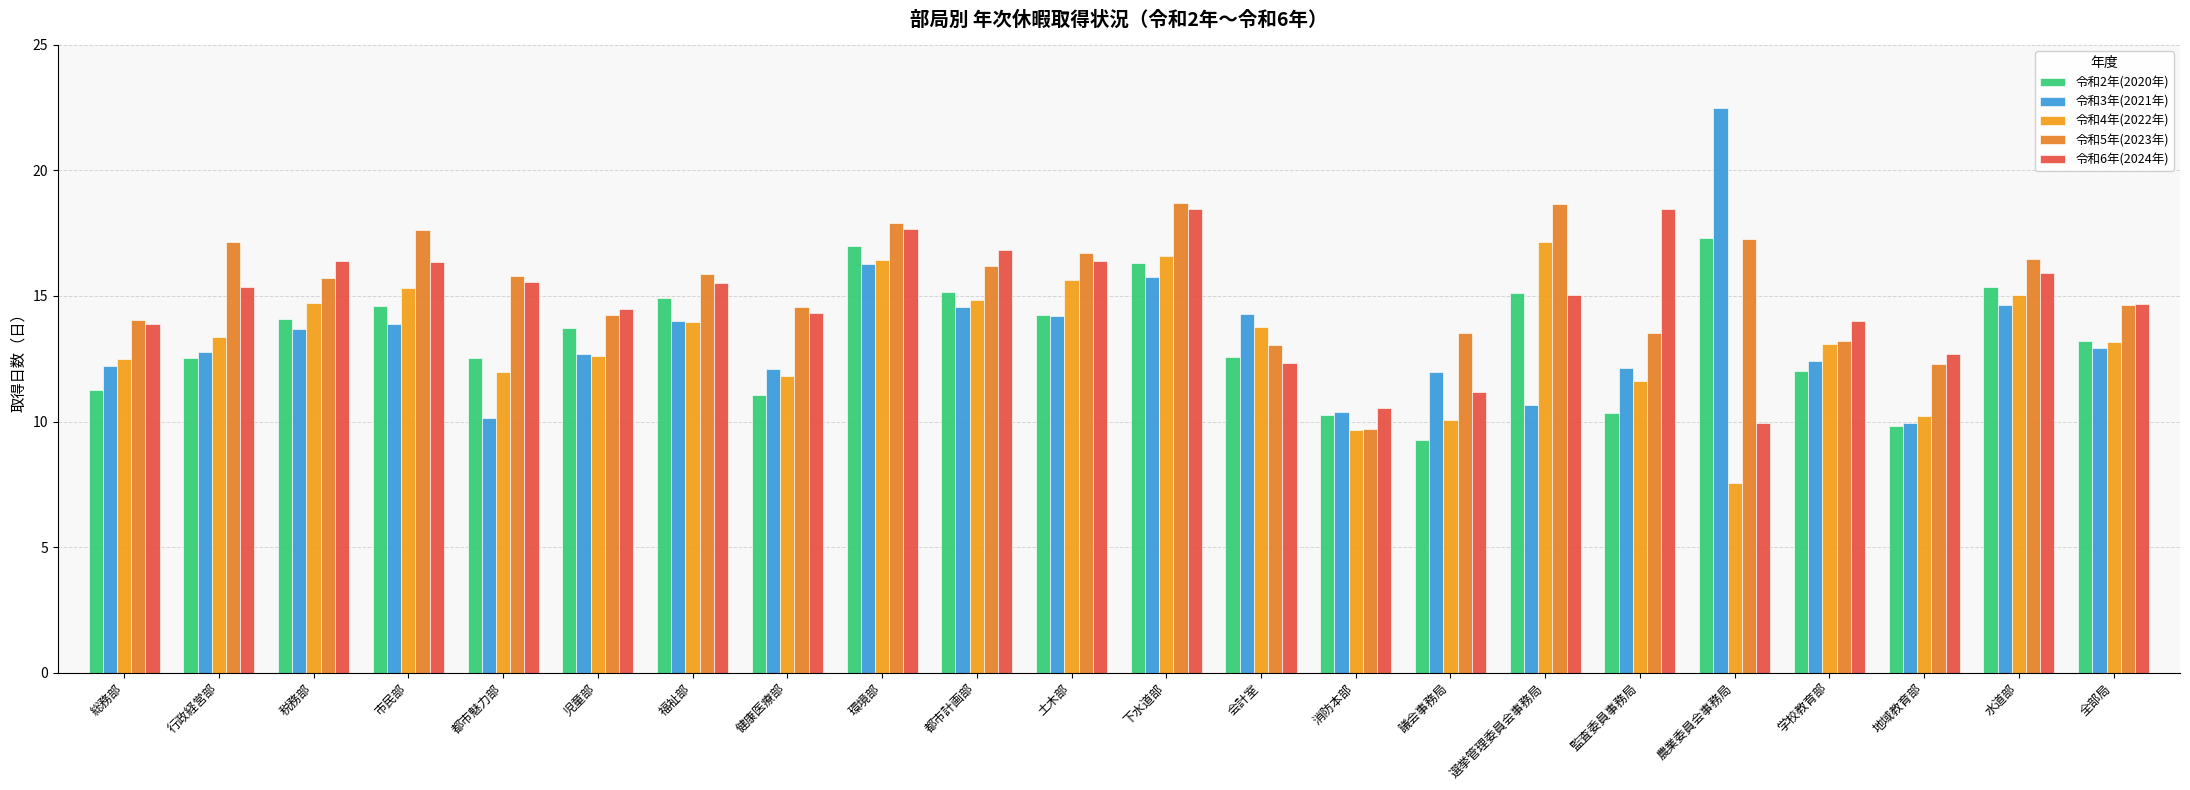

Reading right to left, list all the values displayed in this chart.

令和2年(2020年): 13.2	15.4	9.8	12.0	17.3	10.3	15.1	9.3	10.2	12.6	16.3	14.3	15.2	17.0	11.1	14.9	13.7	12.5	14.6	14.1	12.5	11.2
令和3年(2021年): 12.9	14.6	10.0	12.4	22.5	12.1	10.7	12.0	10.4	14.3	15.7	14.2	14.5	16.3	12.1	14.0	12.7	10.2	13.9	13.7	12.8	12.2
令和4年(2022年): 13.2	15.0	10.2	13.1	7.6	11.6	17.1	10.1	9.7	13.8	16.6	15.6	14.8	16.4	11.8	14.0	12.6	12.0	15.3	14.7	13.3	12.5
令和5年(2023年): 14.6	16.5	12.3	13.2	17.2	13.5	18.7	13.5	9.7	13.1	18.7	16.7	16.2	17.9	14.6	15.9	14.2	15.8	17.6	15.7	17.1	14.1
令和6年(2024年): 14.7	15.9	12.7	14.0	9.9	18.4	15.1	11.2	10.5	12.3	18.5	16.4	16.8	17.6	14.3	15.5	14.5	15.6	16.4	16.4	15.4	13.9